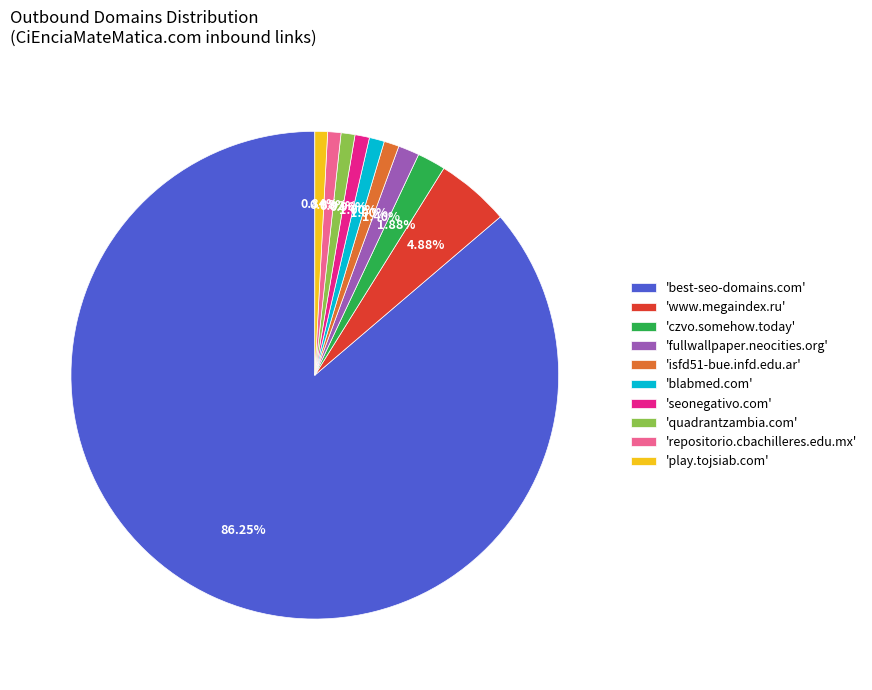

To the nearest percent, what is the average slice percentage?

10%